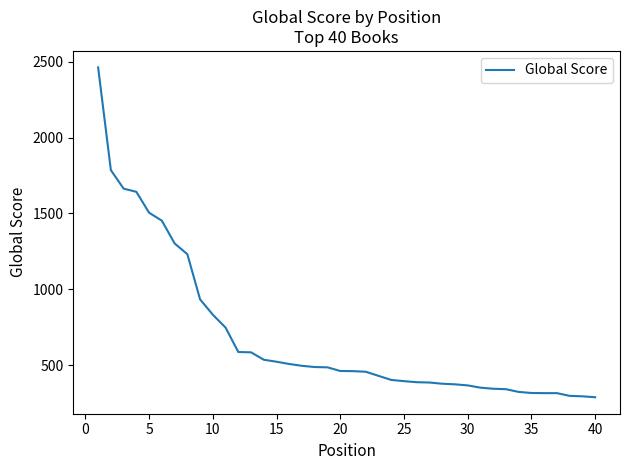

How many lines are shown in the chart?

1